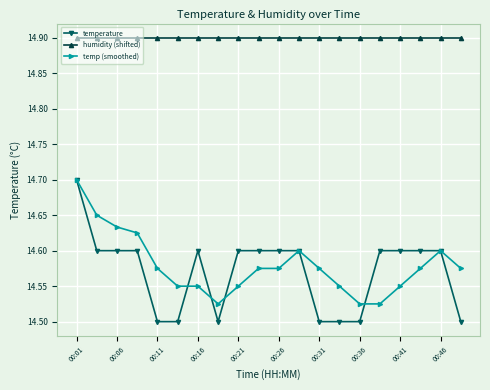

At how many categories does at least one series exceed 14?

20